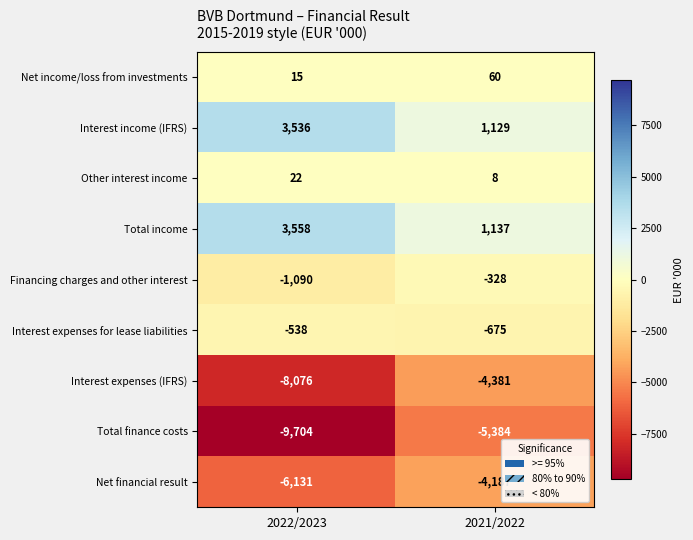

Which series has the widest spread of values?

Total finance costs